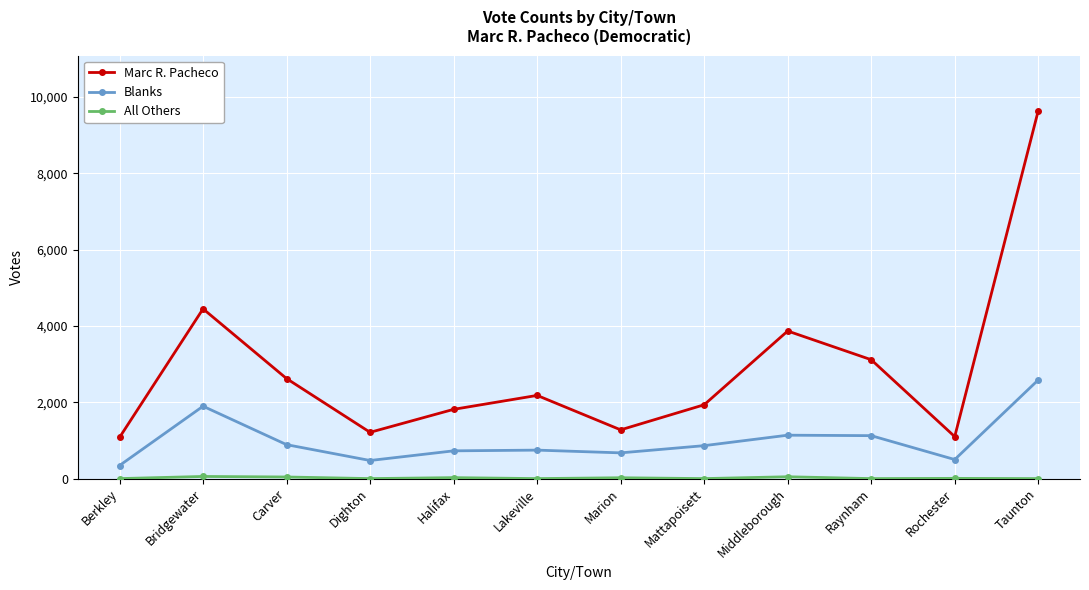

What is the average value of the Blanks series?

996